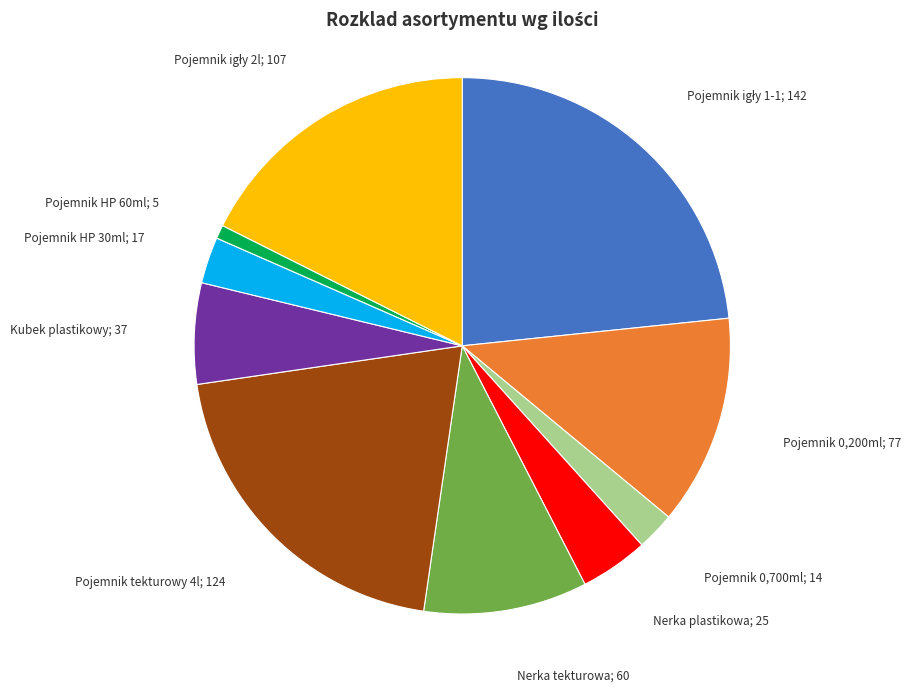

Does Nerka tekturowa; 60 account for over 50% of the chart?

No